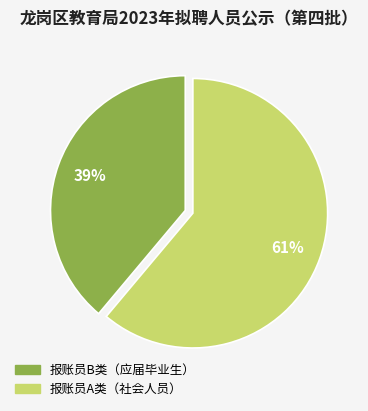

Is it true that 报账员A类（社会人员） is 61% of the pie?

True